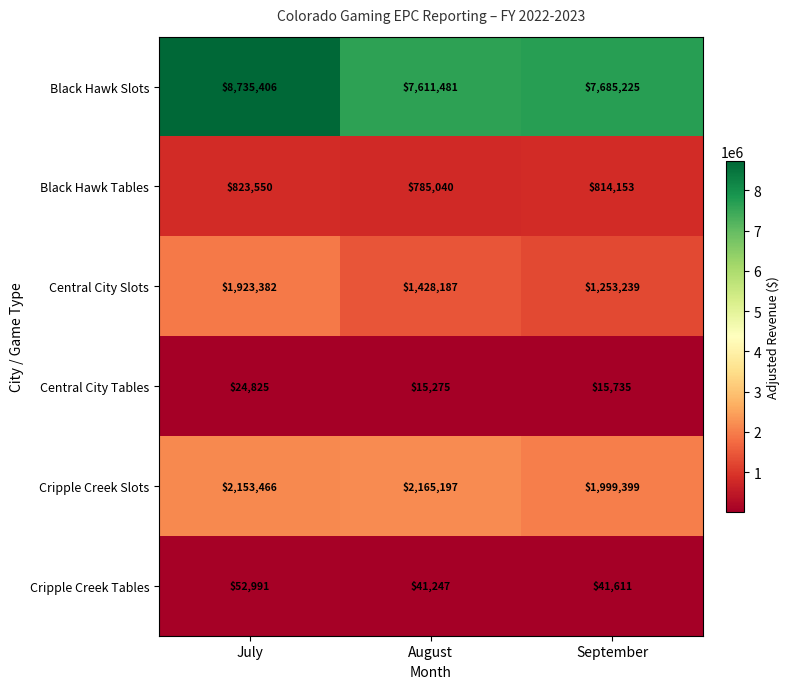

Where does the Central City Tables series first go above 15735?

July